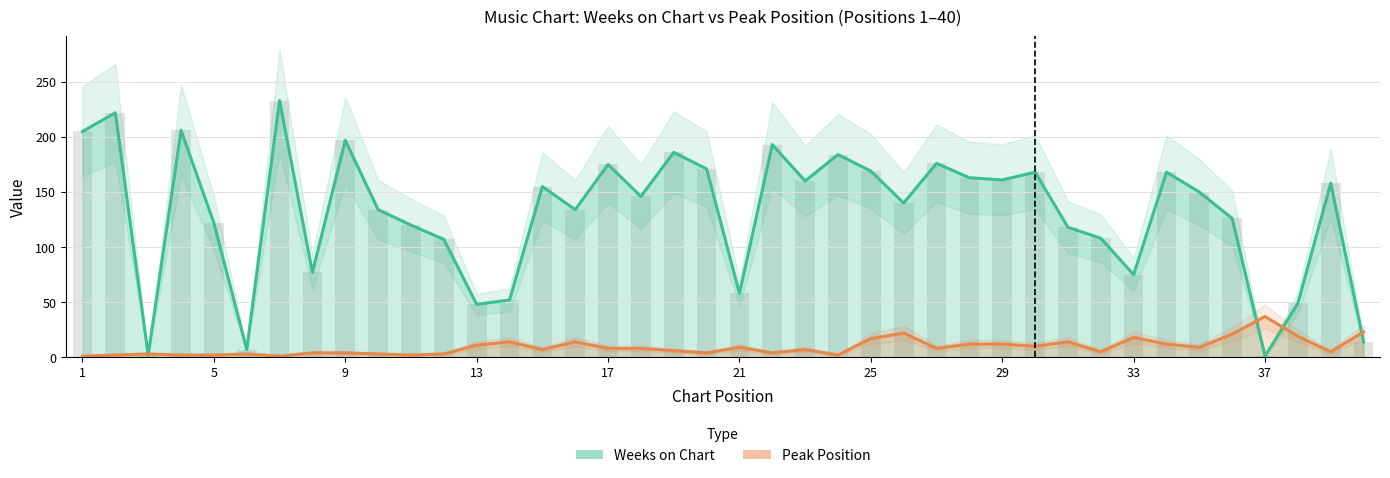

How many data points does each series have?

40